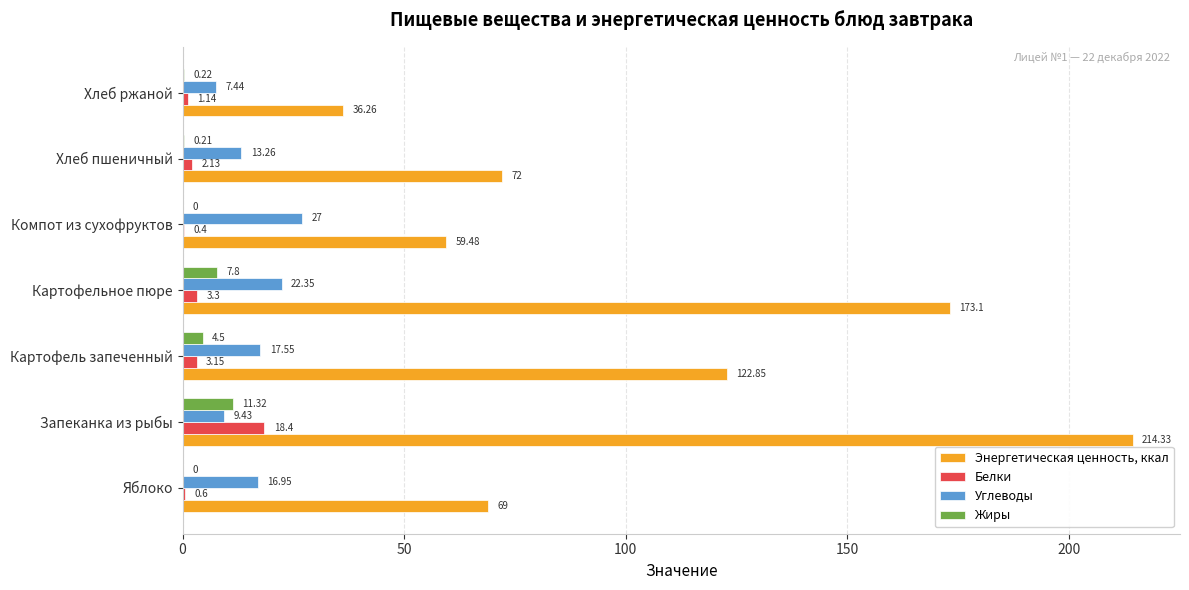

Between Яблоко and Хлеб пшеничный, which series saw the biggest shift?

Углеводы